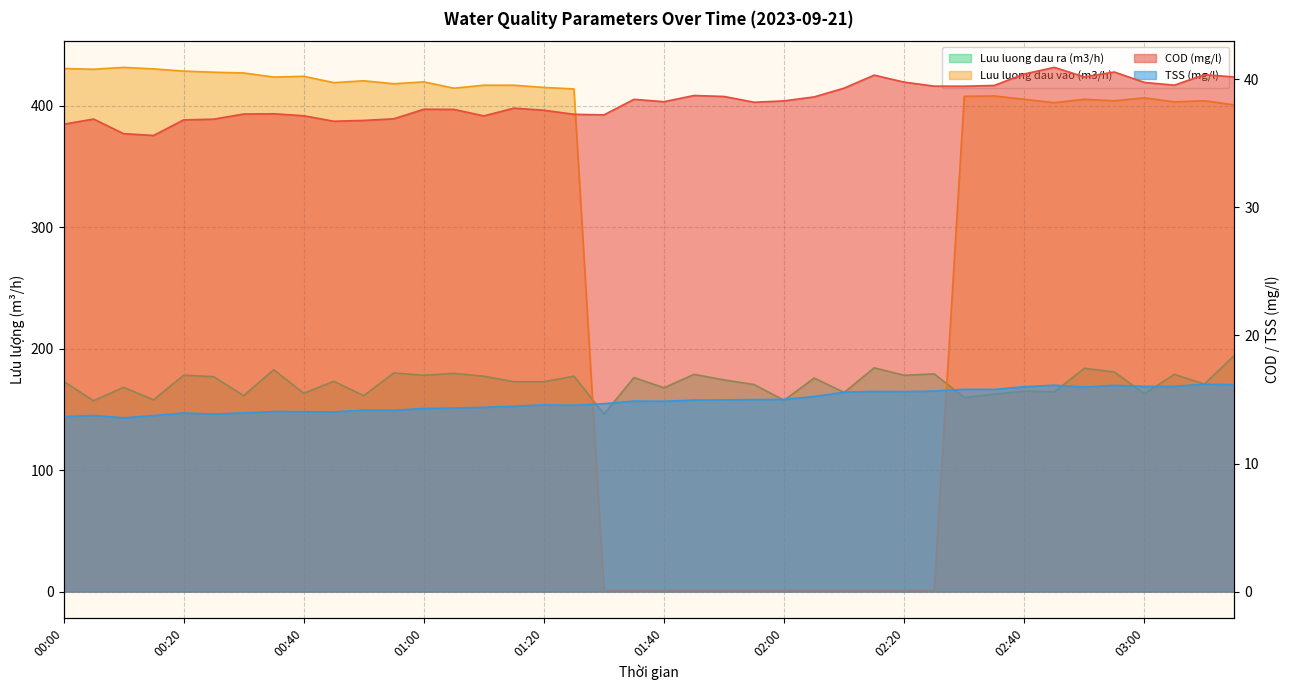

True or false: COD (mg/l) has a value of 60.8 at 00:30.

False